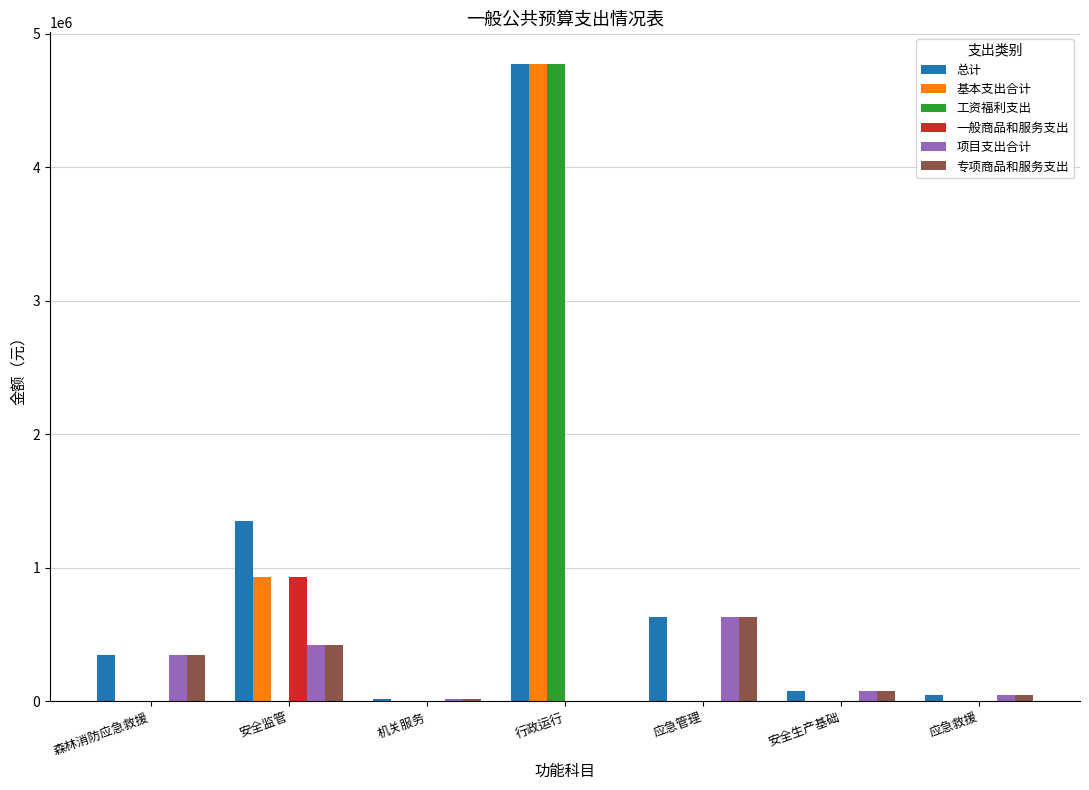

The value of 一般商品和服务支出 at 森林消防应急救援 is -595382.9. True or false?

False